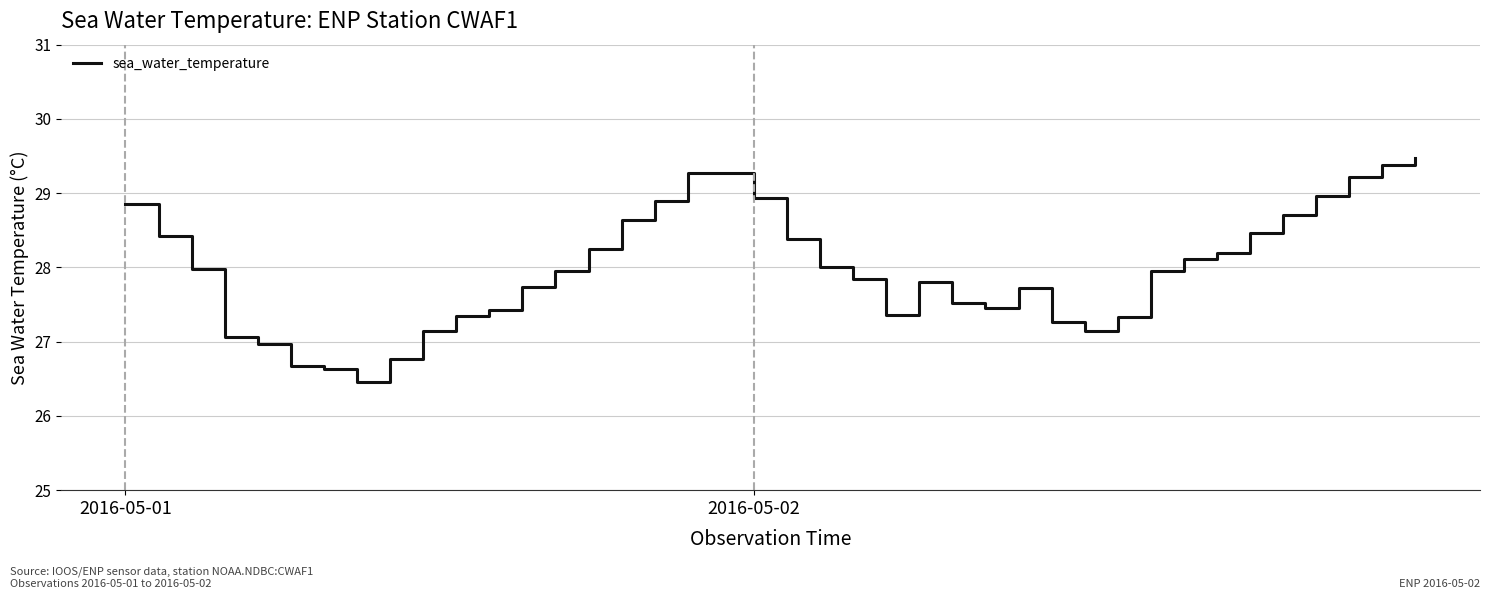

What is the maximum value shown in the chart?

29.5